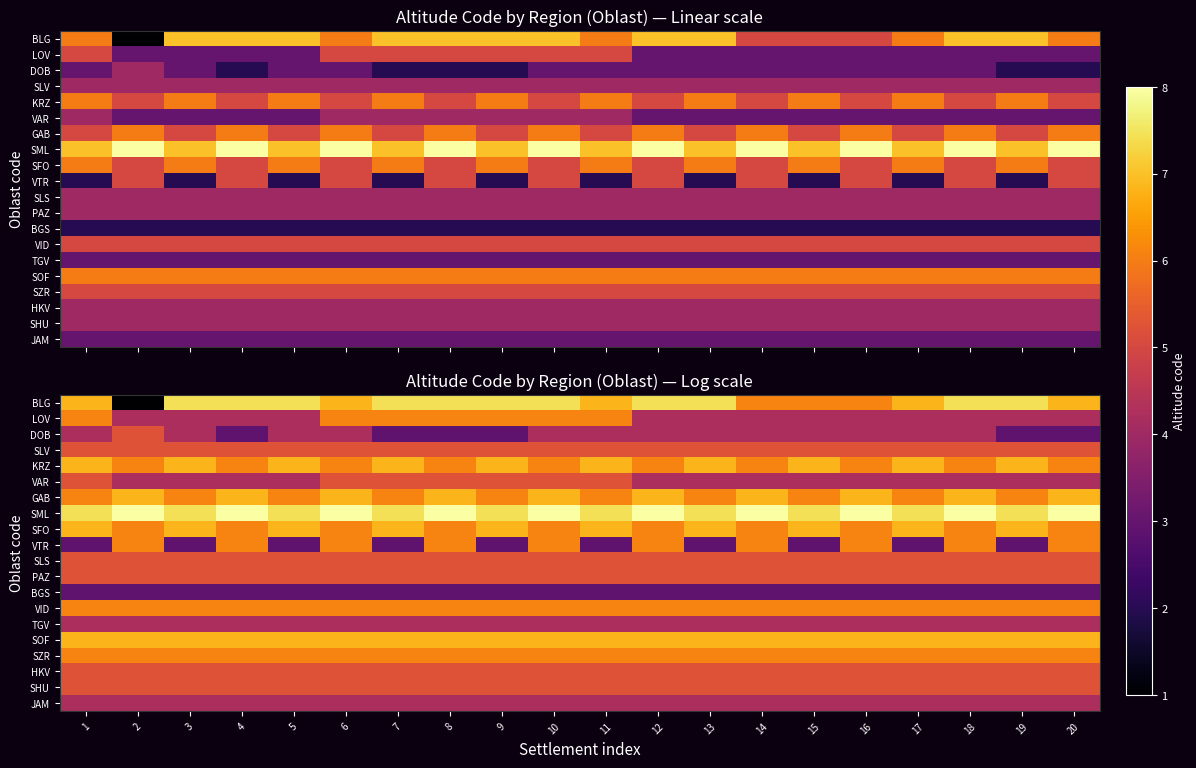

The value of VID at 7 is 3.1. True or false?

False